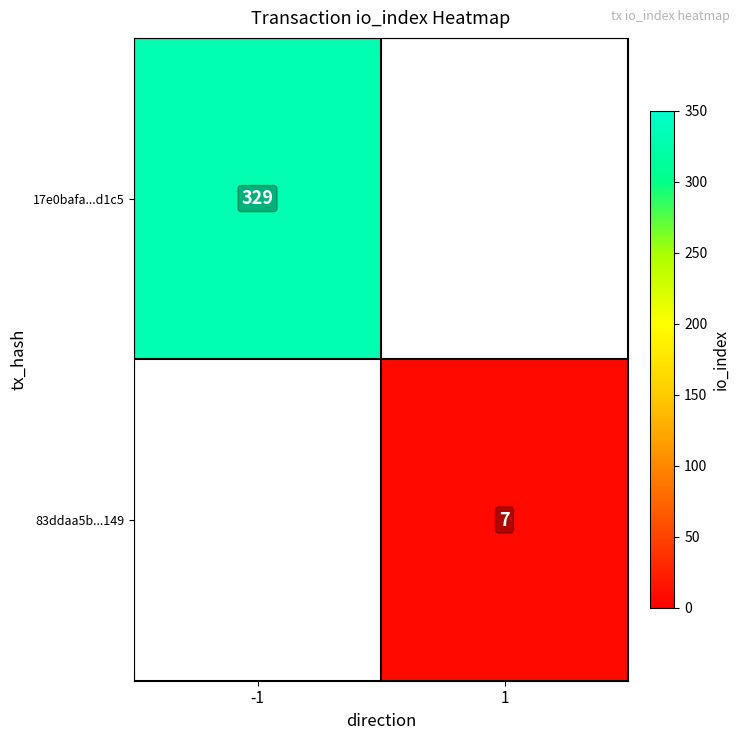

True or false: 17e0bafa...d1c5 has a value of 329 at -1.

True